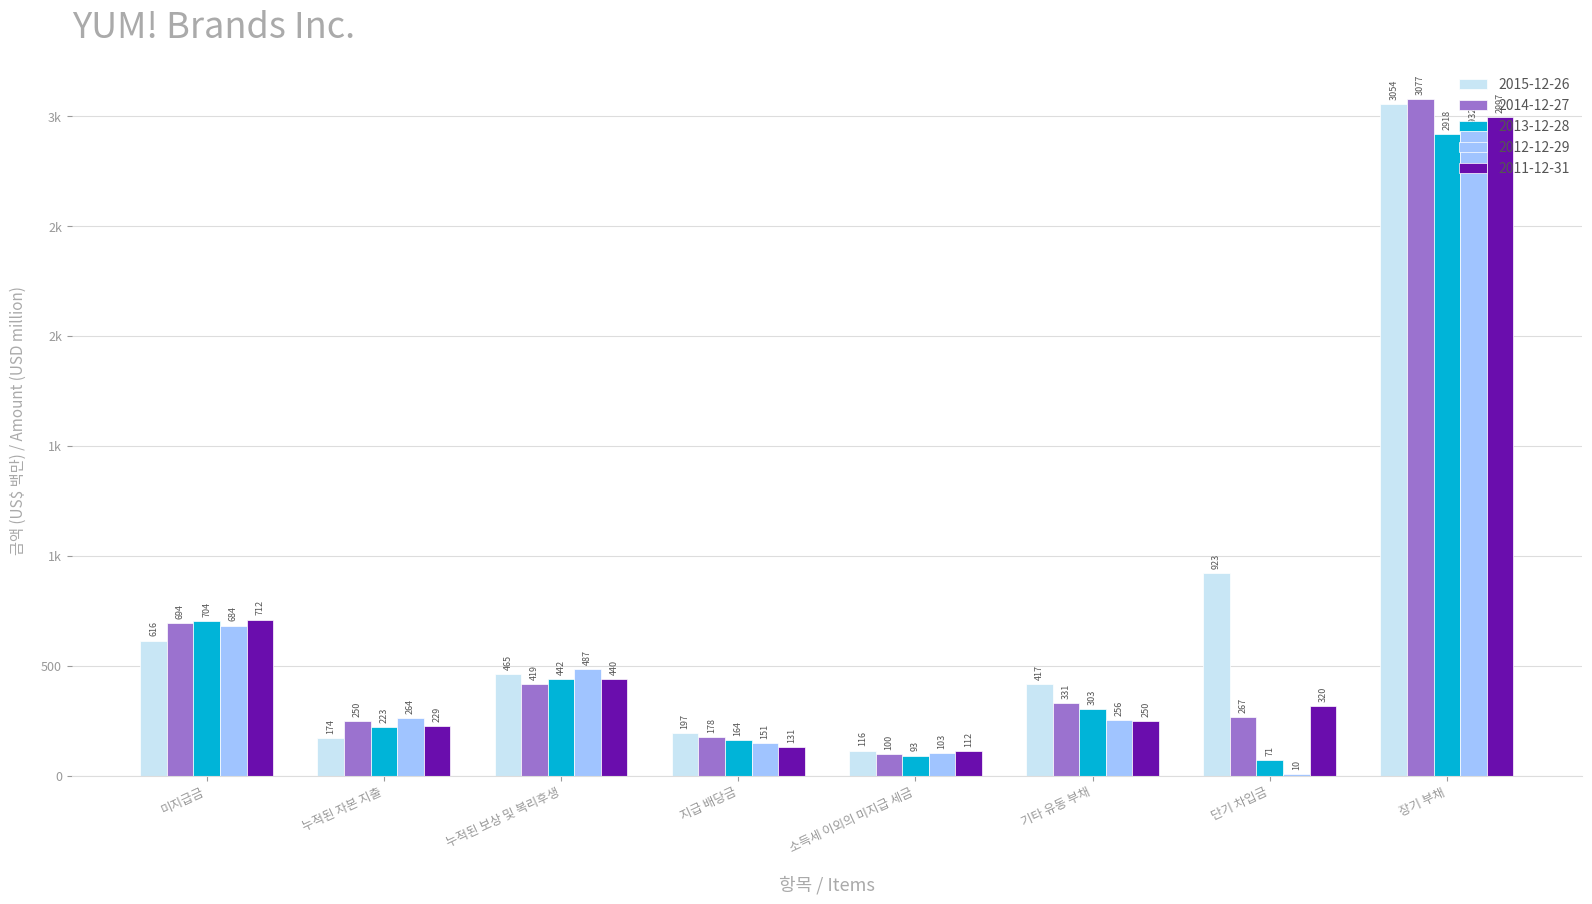

What is the total value across all series at 미지급금?

3410